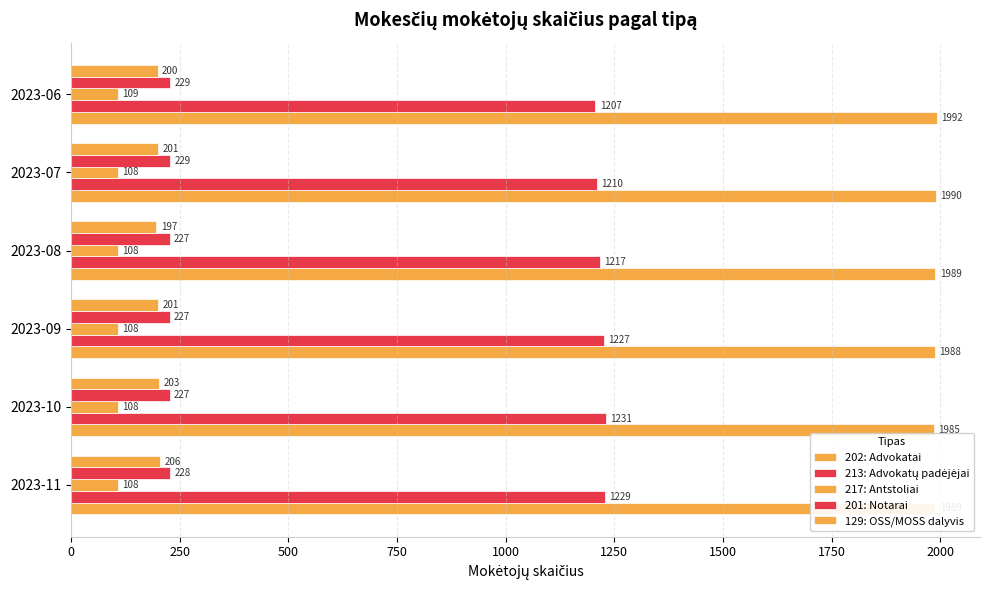

How many data points in 201: Notarai are less than 228?

3